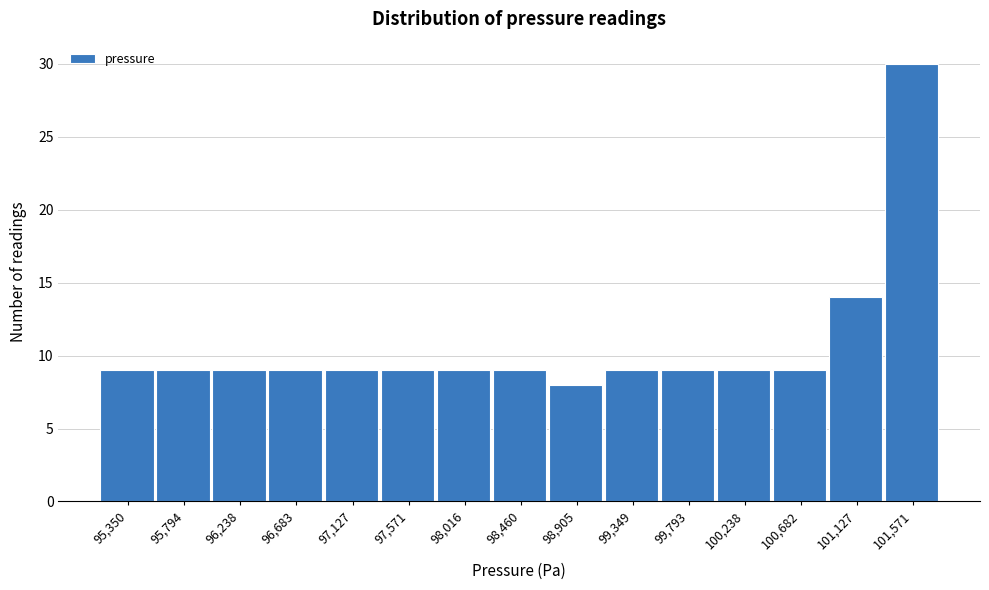

Reading left to right, what are all the values shown in this chart?

9	9	9	9	9	9	9	9	8	9	9	9	9	14	30